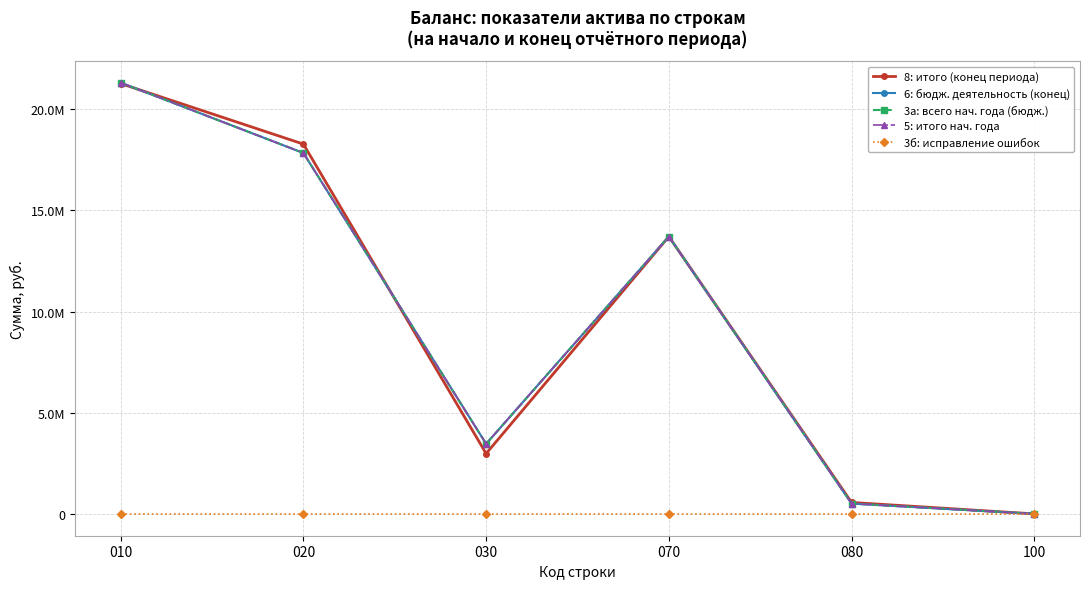

Which series changed the most between 010 and 080?

6: бюдж. деятельность (конец)